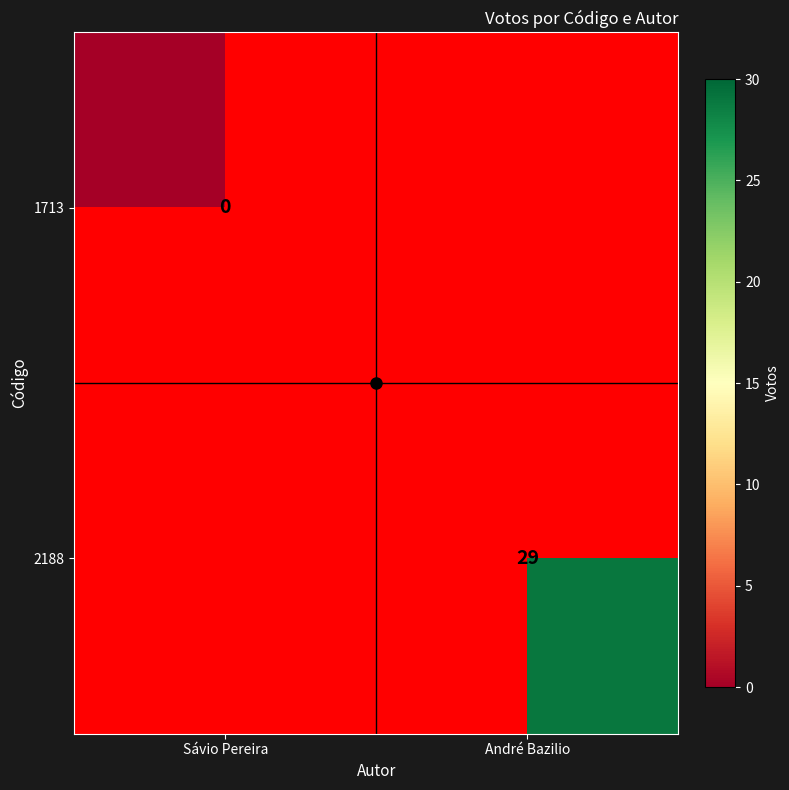

Count the number of categories in the chart.

2